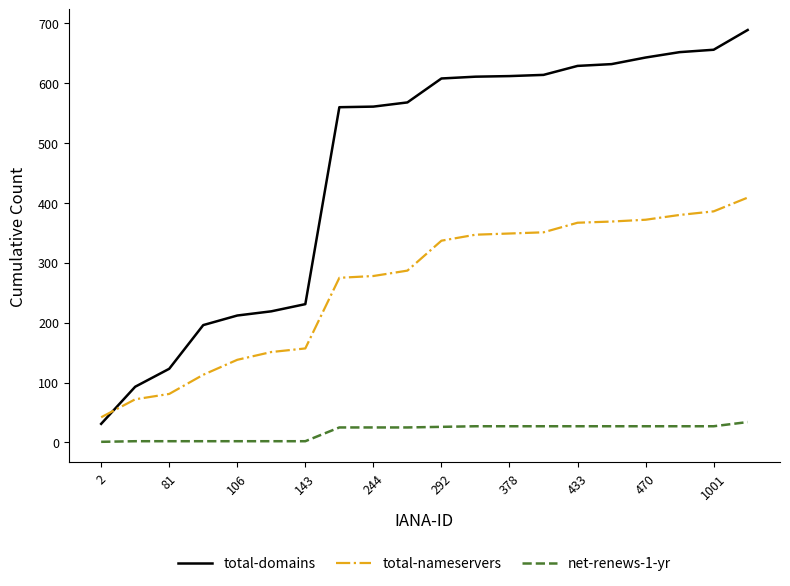

Which series has the widest spread of values?

total-domains